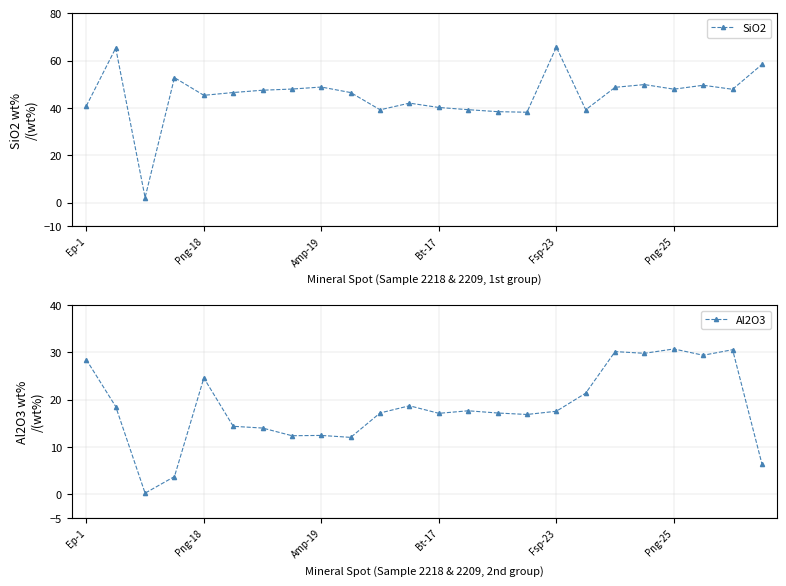

What is the minimum value for SiO2?

2.1